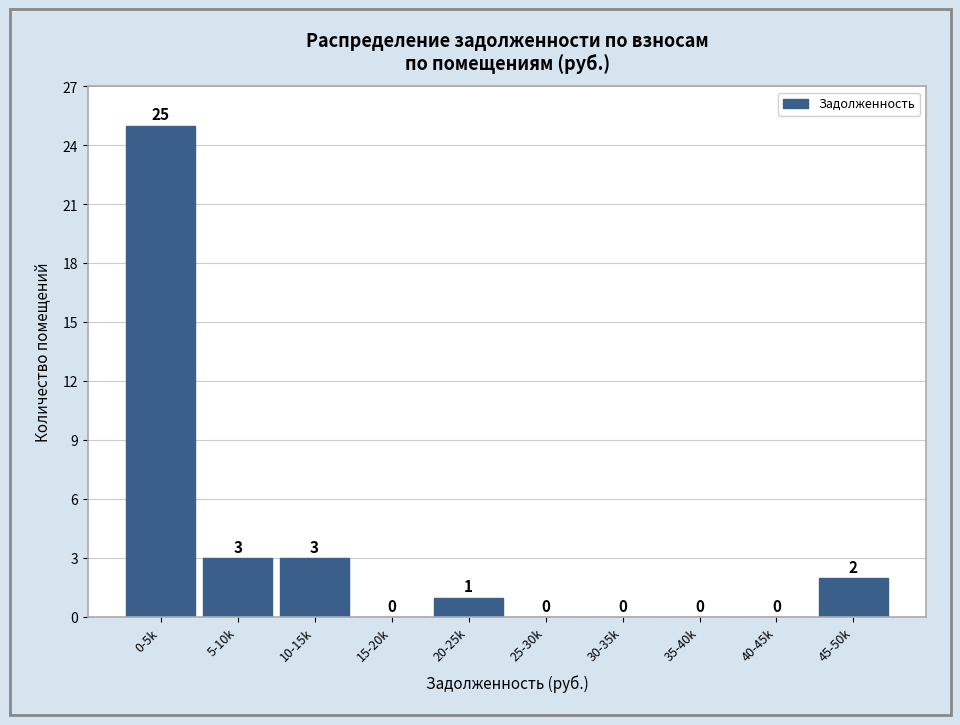

Reading left to right, what are all the values shown in this chart?

0-5k=25	5-10k=3	10-15k=3	15-20k=0	20-25k=1	25-30k=0	30-35k=0	35-40k=0	40-45k=0	45-50k=2